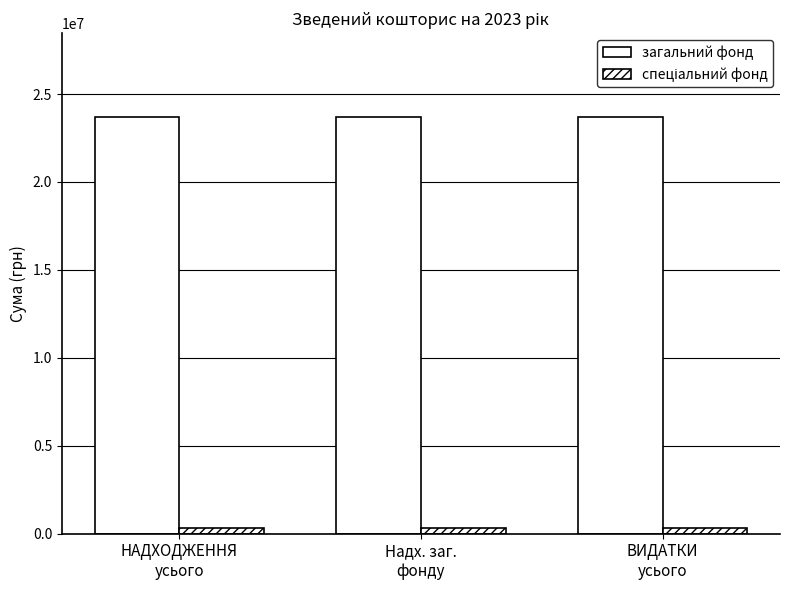

How many distinct data groups are displayed?

2